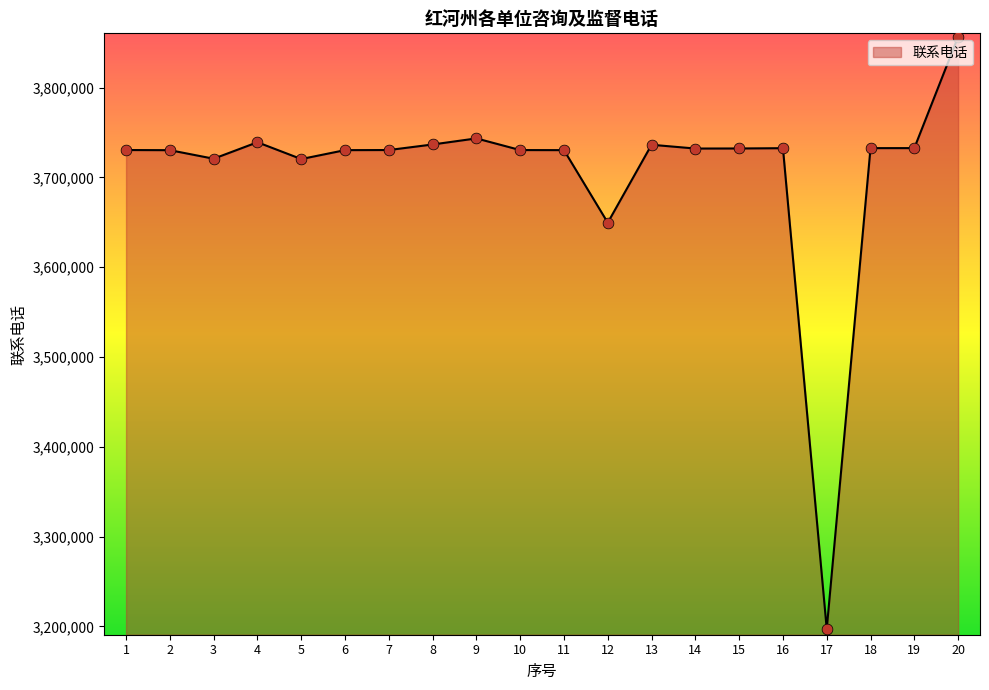

What is the change in value from 10 to 11?

-79